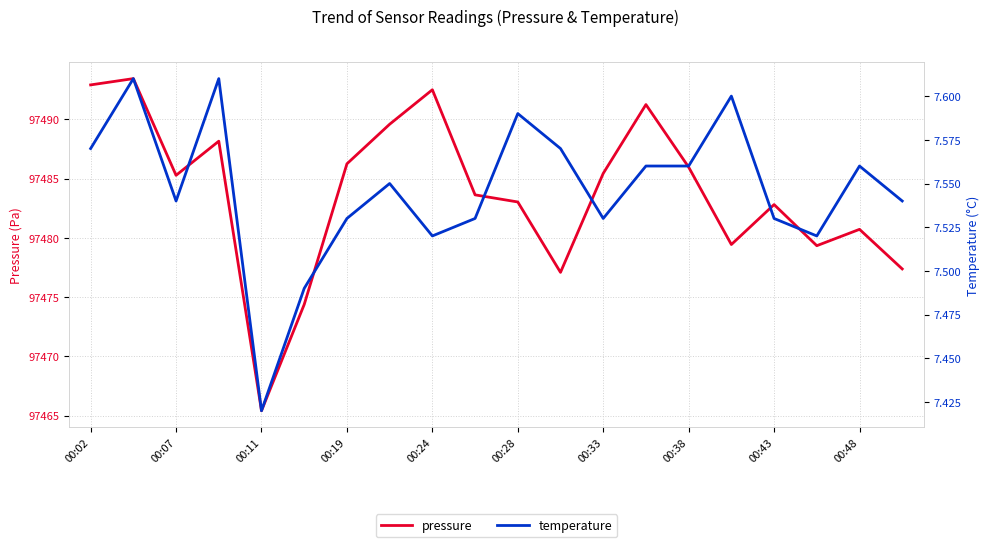

True or false: pressure has a value of 97486.2 at 00:19.

True